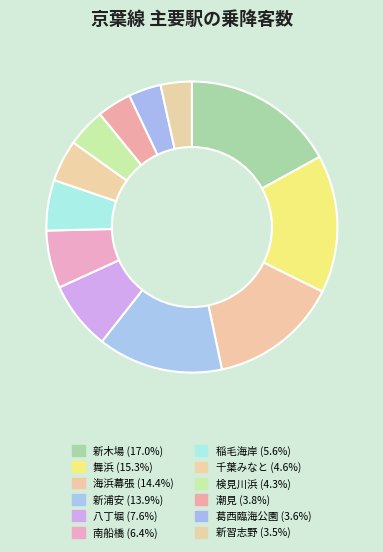

What is the total percentage of 新木場 and 海浜幕張?

31.4%